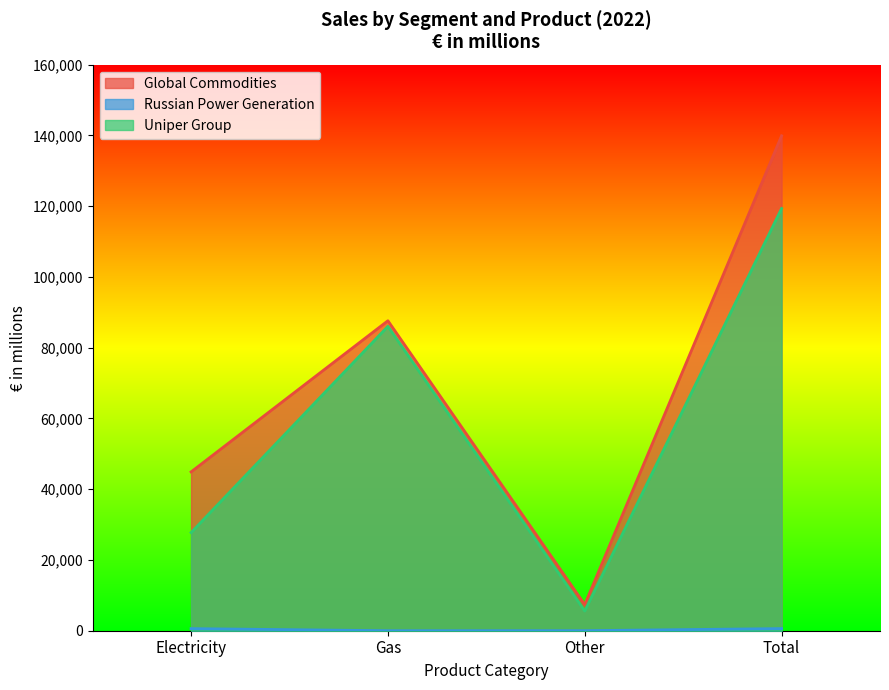

What is the greatest value displayed?

139887